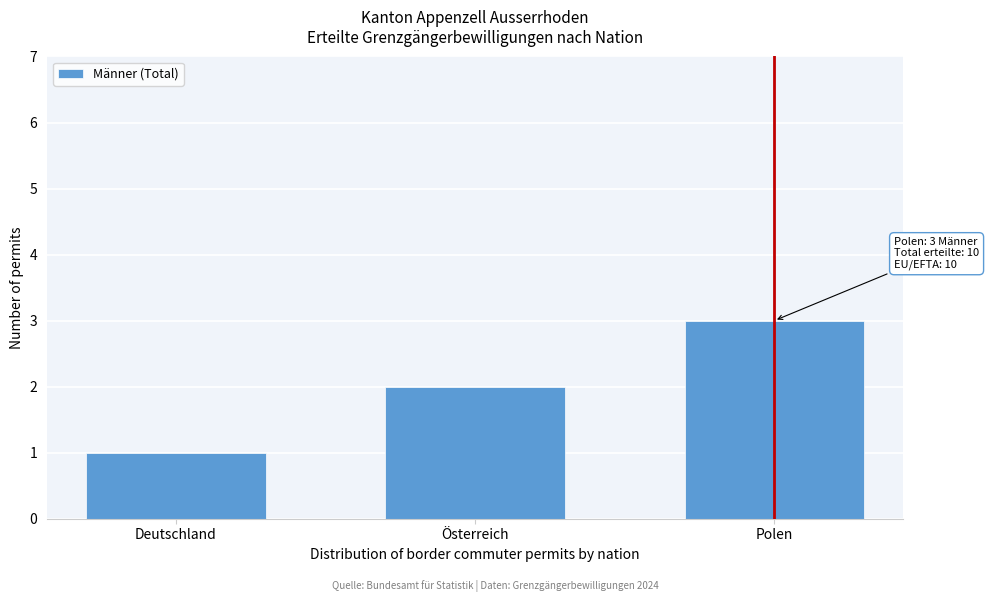

What is the sum of the values at Österreich and Deutschland?

3